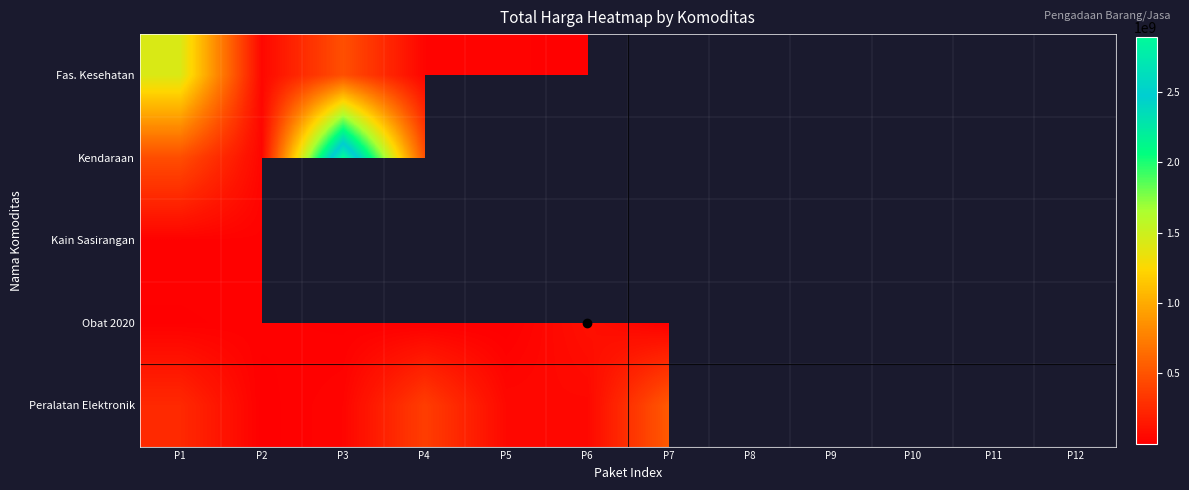

What is the difference between the highest and lowest values at P5?

56074800.0